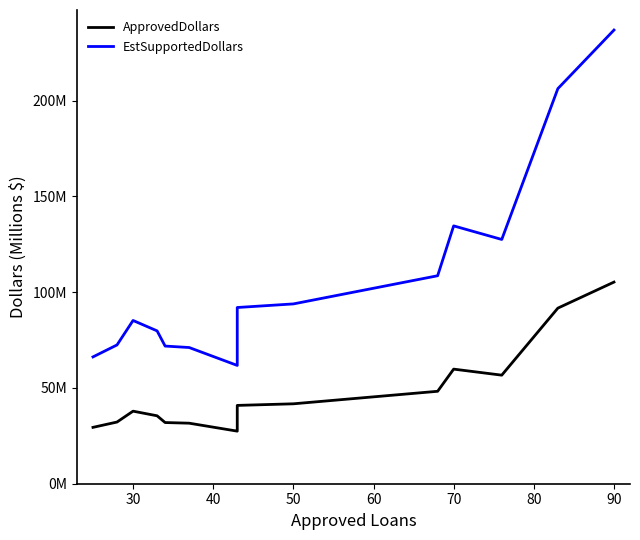

How many interior local peaks does the EstSupportedDollars series have?

2